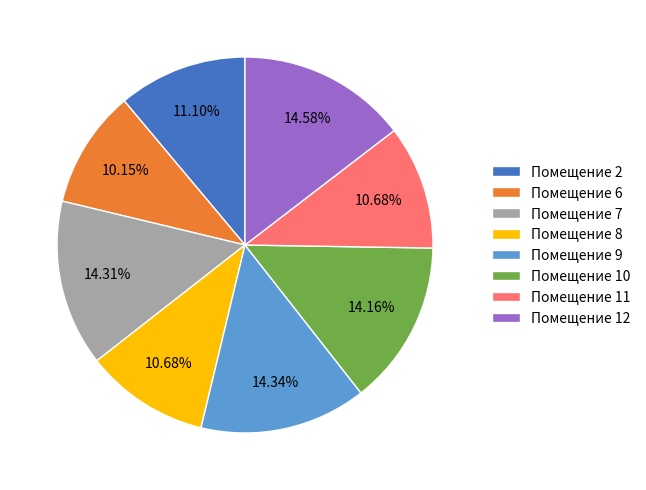

Does any single category account for the majority?

No